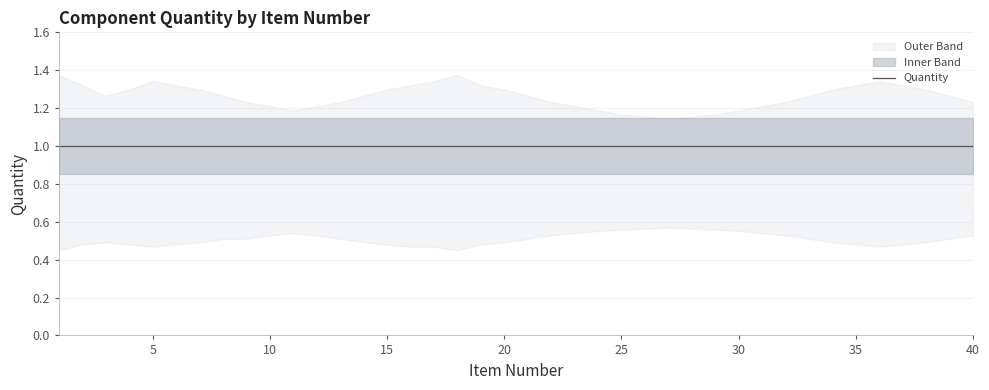

At which category does Lower Band reach its first local valley?

5